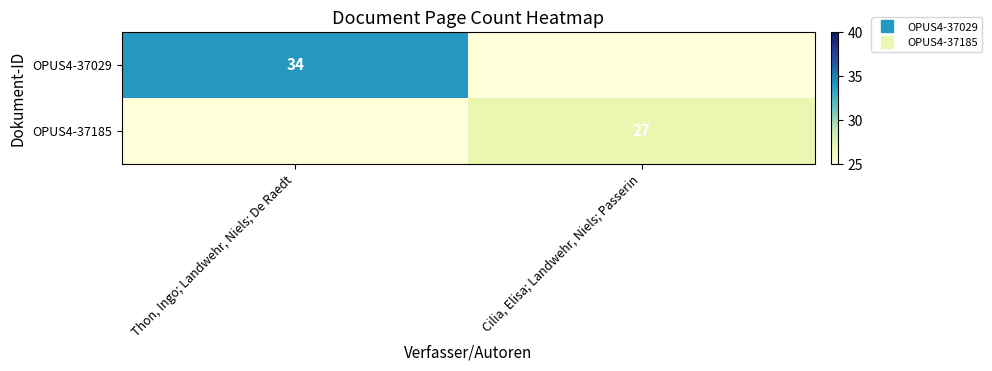

At which label is OPUS4-37185 closest to 26?

Thon, Ingo; Landwehr, Niels; De Raedt